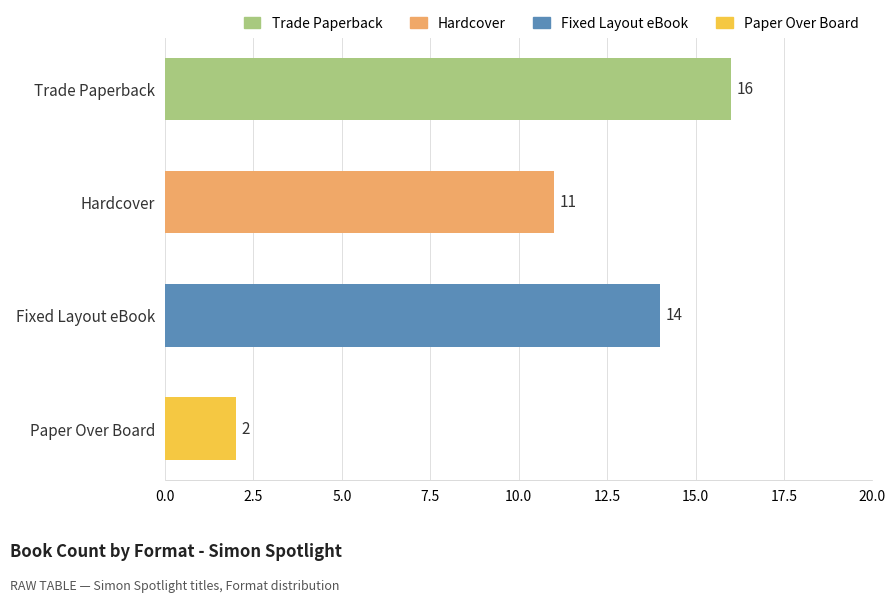

True or false: the data shows 24 at Trade Paperback.

False